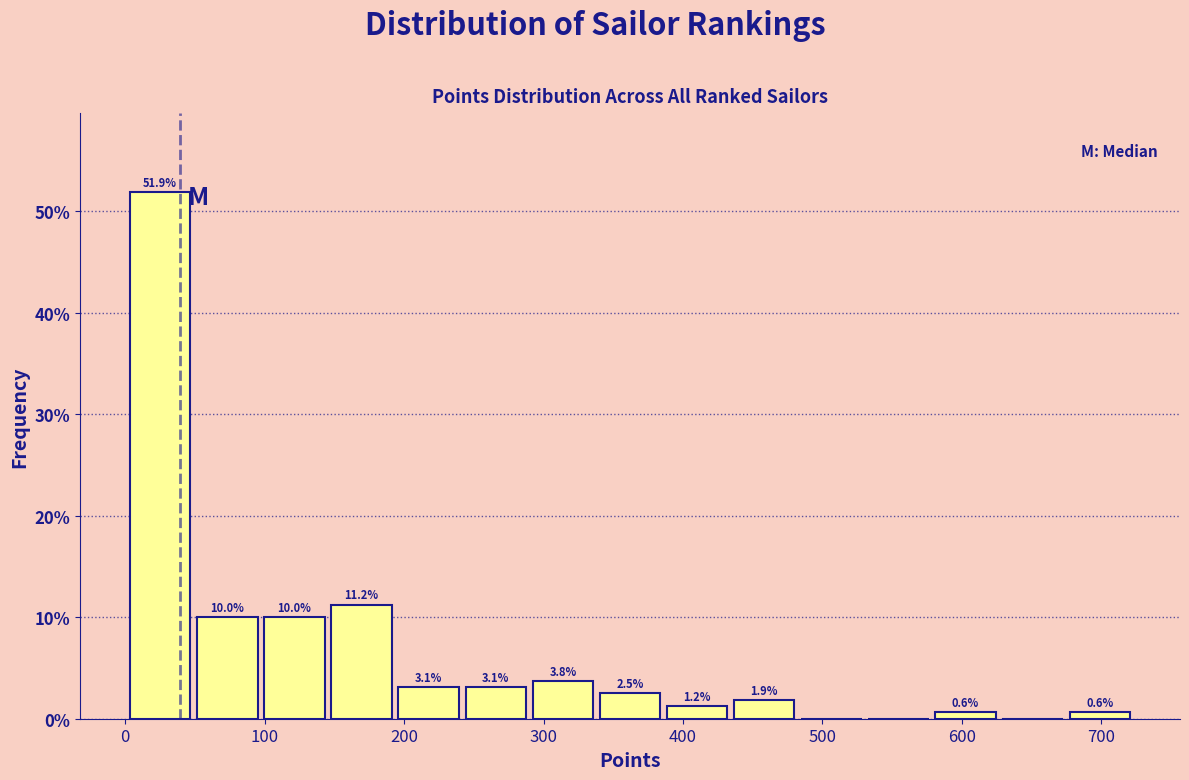

Which range on the x-axis has the tallest bar?

0 to 50